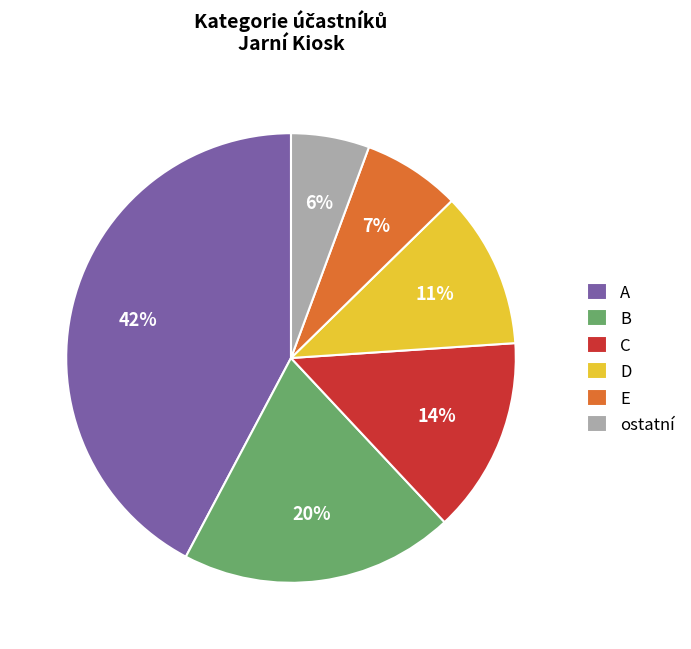

Count the number of slices in the pie.

6